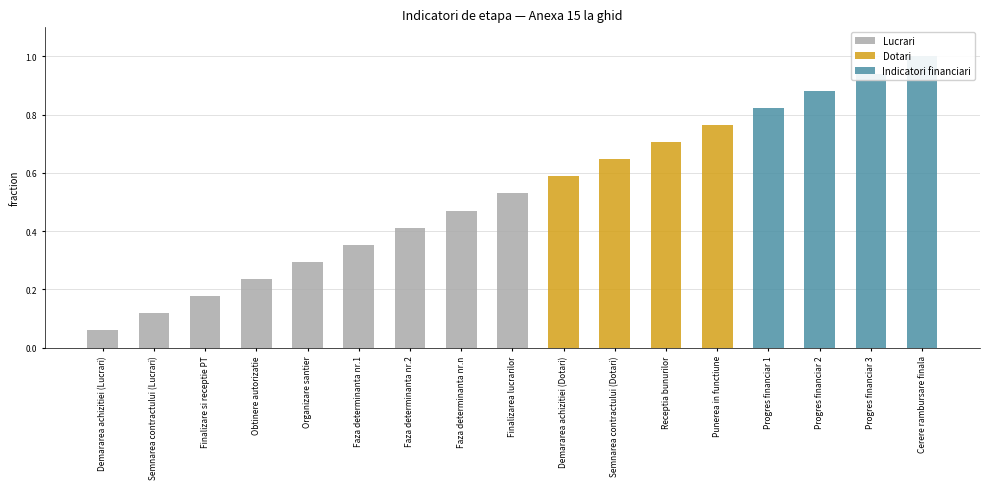

Rank the series by their maximum value, from lowest to highest.

Lucrari, Dotari, Indicatori financiari